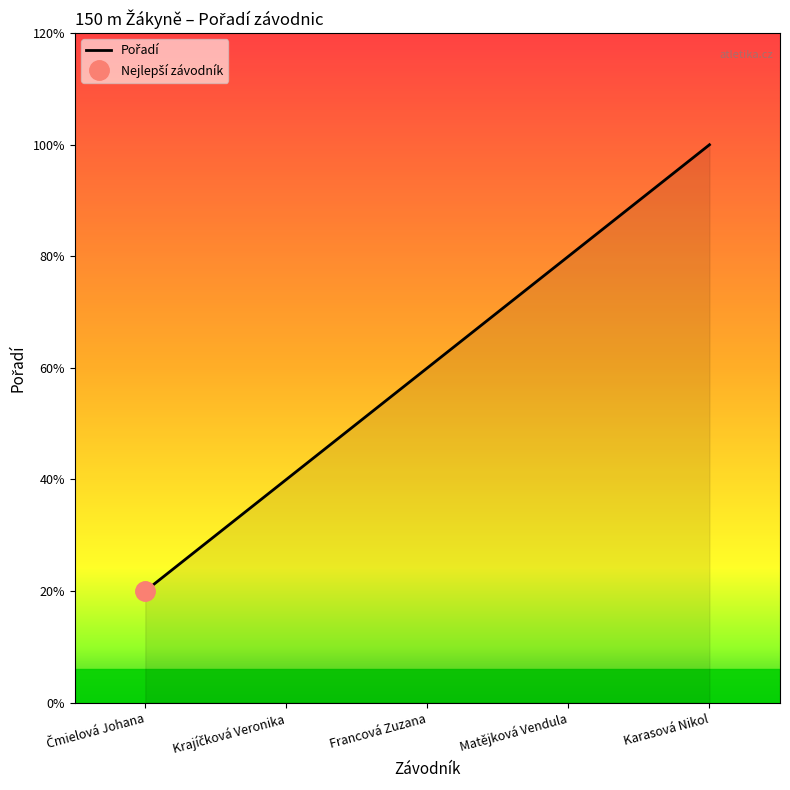

Reading left to right, transcribe all the data shown in this chart.

Čmielová Johana=1	Krajíčková Veronika=2	Francová Zuzana=3	Matějková Vendula=4	Karasová Nikol=5